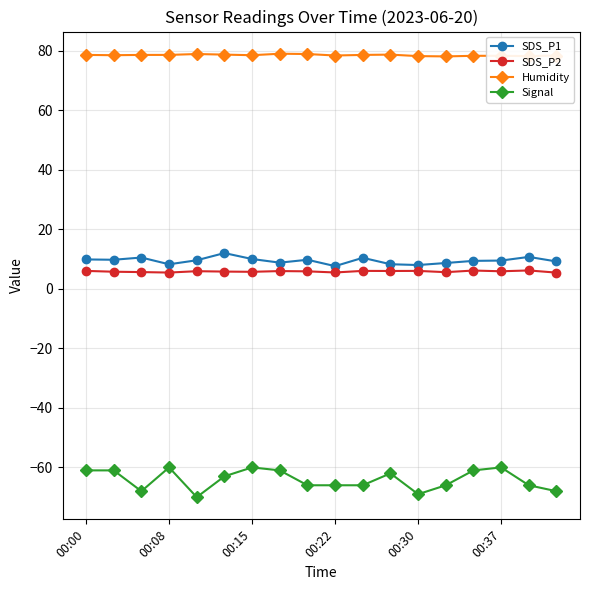

What is the value of the SDS_P1 point at the 14th from the left?

8.7